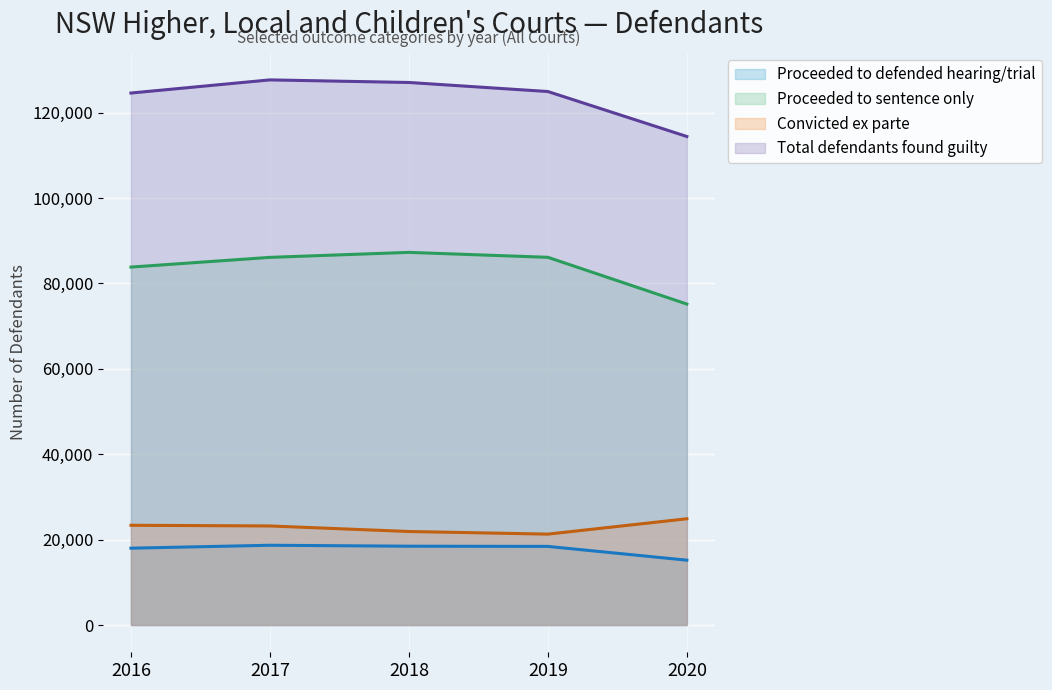

Reading right to left, list all the values displayed in this chart.

Proceeded to defended hearing/trial: 2020=15190	2019=18417	2018=18465	2017=18684	2016=18000
Proceeded to sentence only: 2020=75181	2019=86134	2018=87291	2017=86122	2016=83845
Convicted ex parte: 2020=24888	2019=21291	2018=21908	2017=23203	2016=23367
Total defendants found guilty: 2020=114435	2019=124968	2018=127088	2017=127694	2016=124617